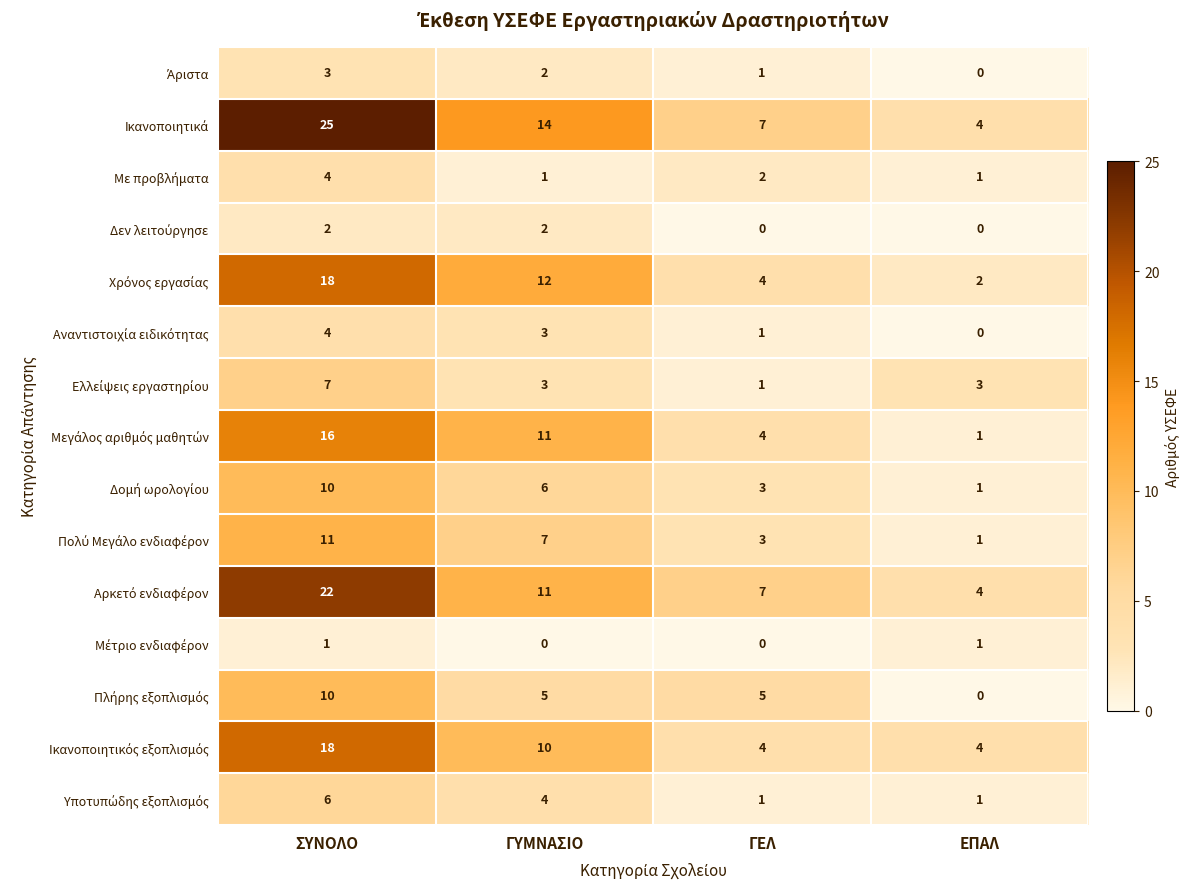

What is the greatest value displayed?

25